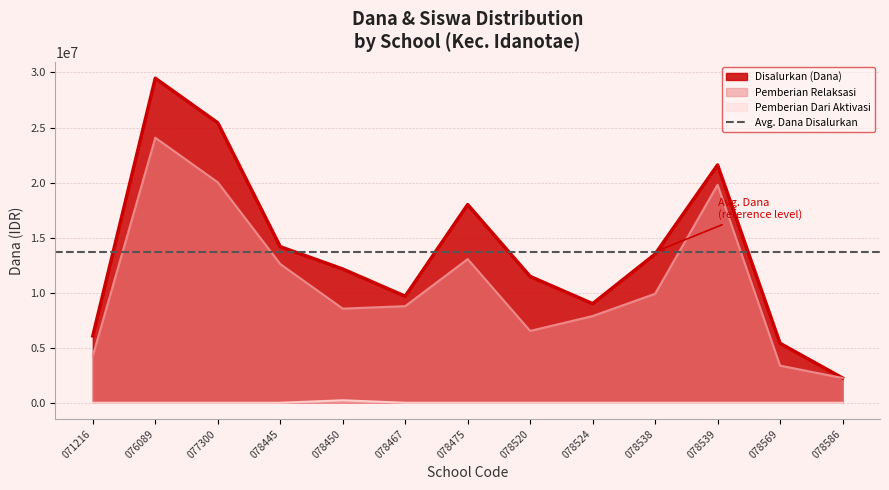

List the series in order of their overall mean, lowest first.

Pemberian Dari Aktivasi, Pemberian Relaksasi, Disalurkan (Dana)